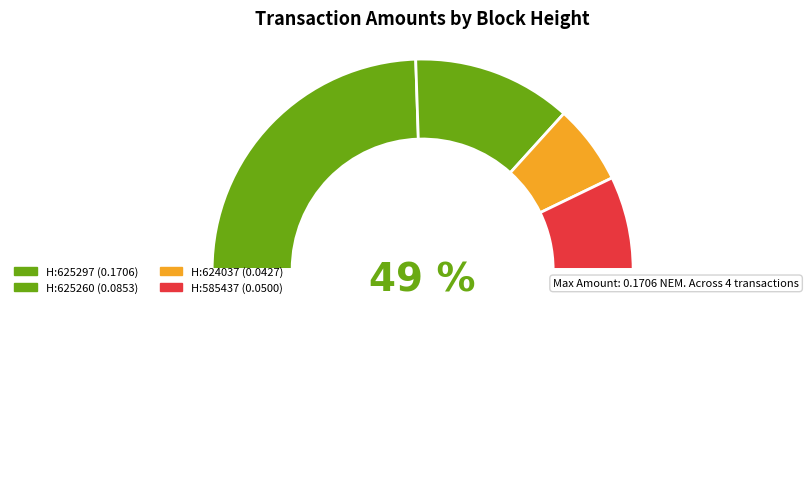

Count the number of slices in the pie.

4